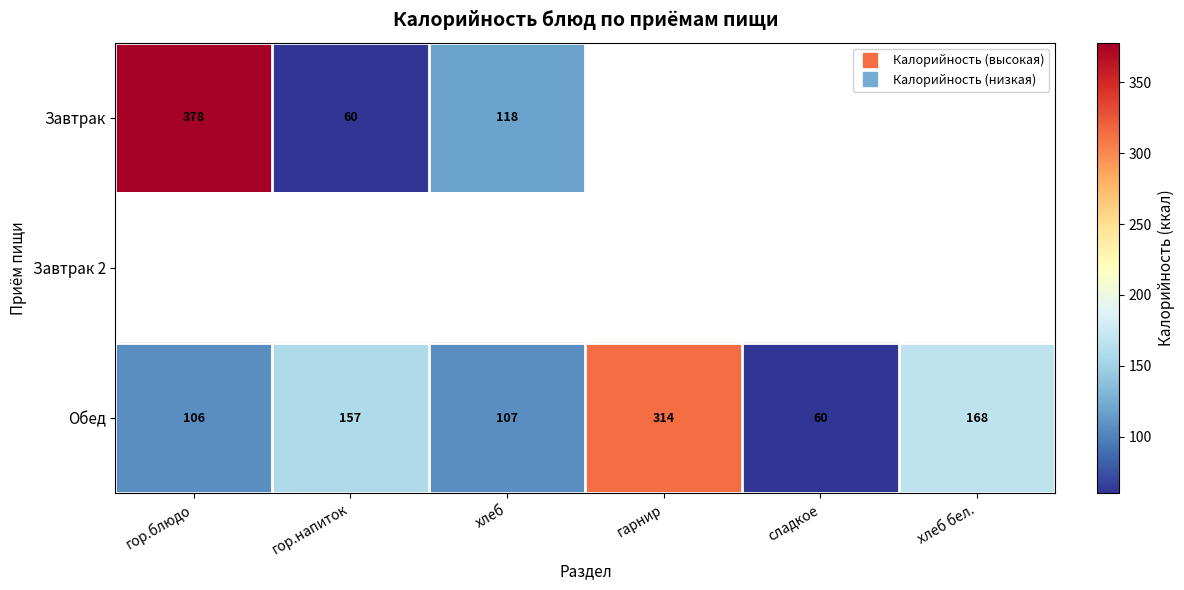

Is the value of Завтрак at хлеб greater than the value of Завтрак 2 at сладкое?

No